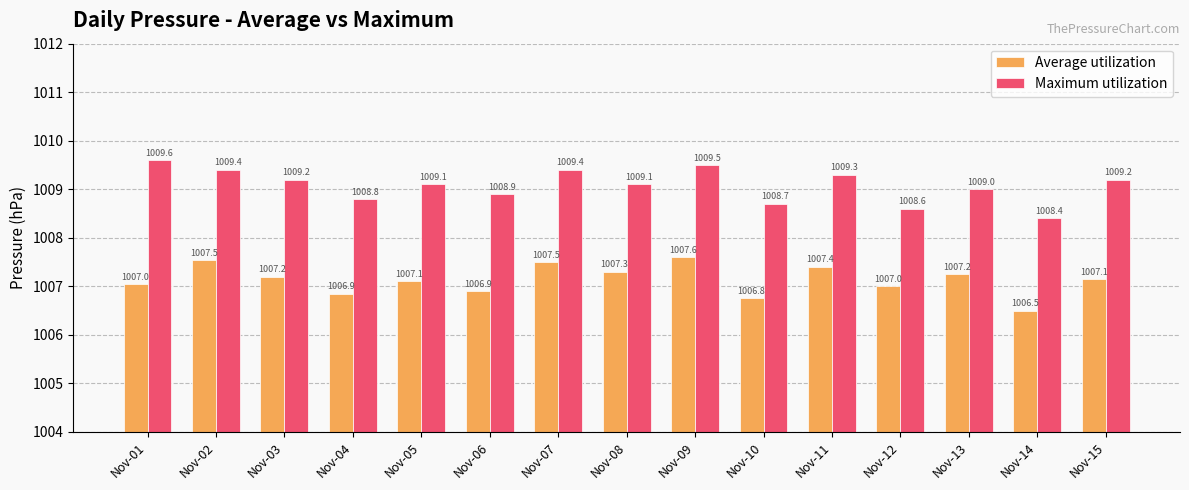

What is the average value of the Average utilization series?

1007.1